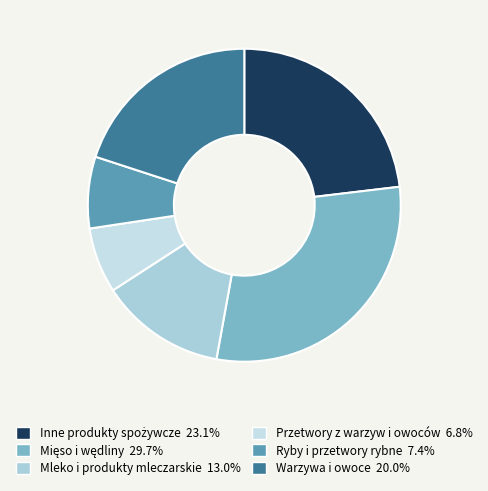

True or false: Ryby i przetwory rybne accounts for 15% of the total.

False